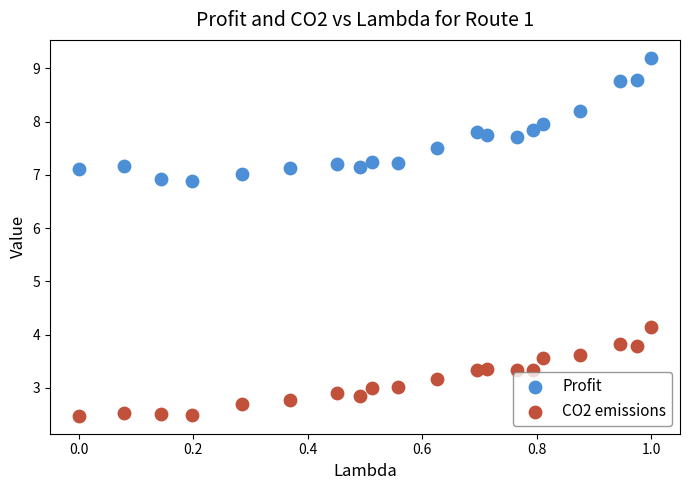

Across all series, what Y value is closest to 5?

4.1